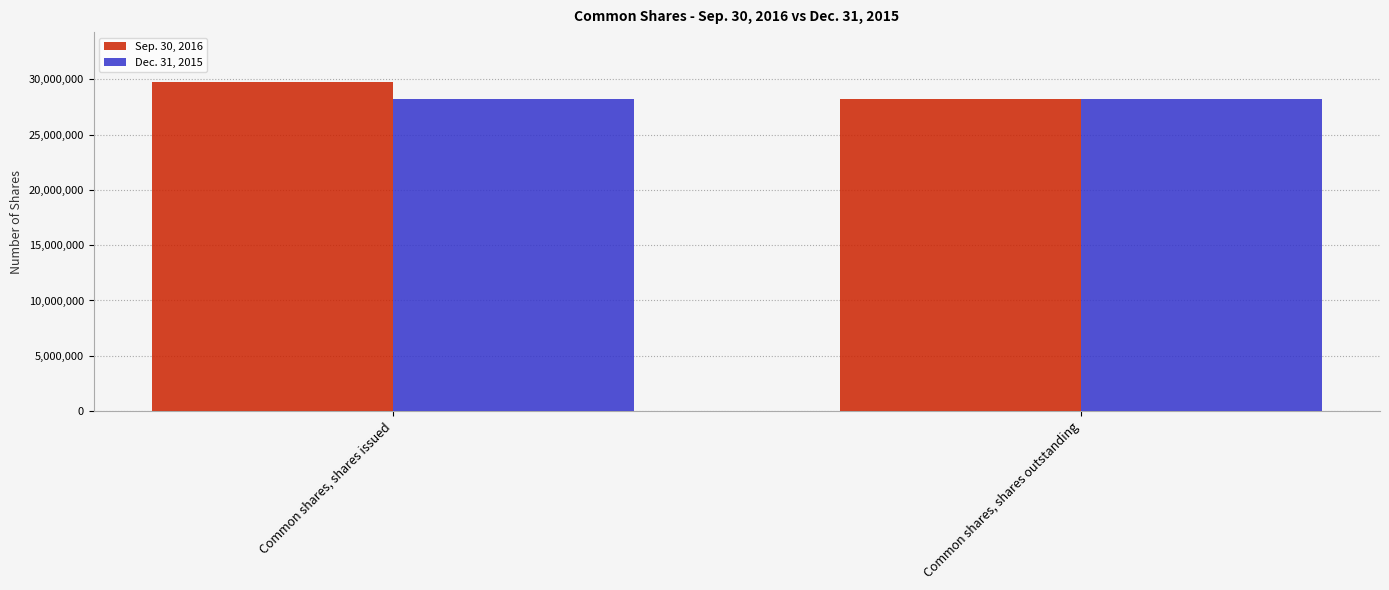

At which category is the sum across all series the highest?

Common shares, shares issued